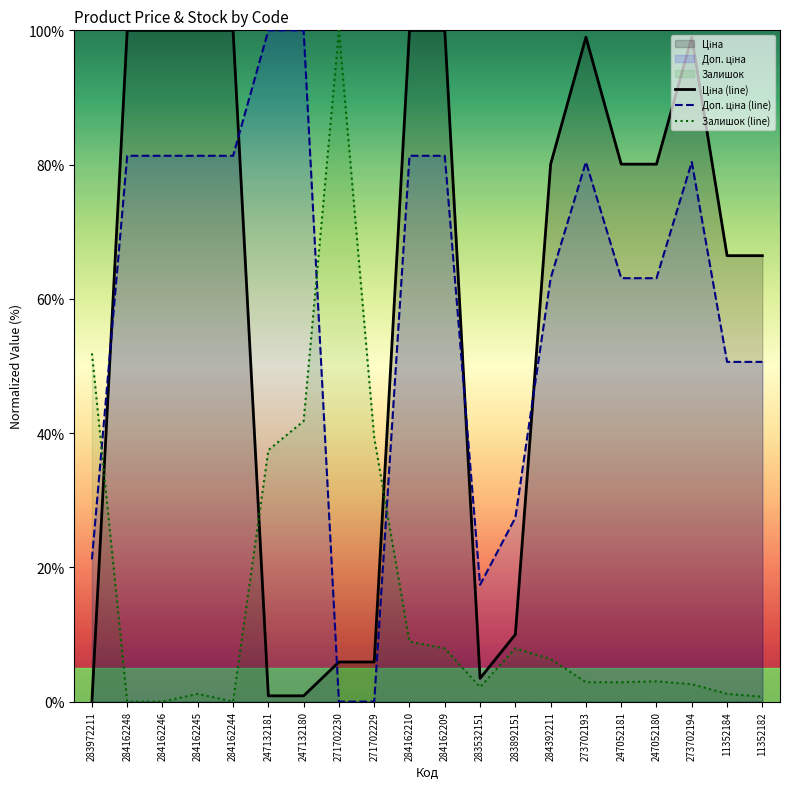

The Доп. ціна (line) series shows 117.4 at 284162246. True or false?

False